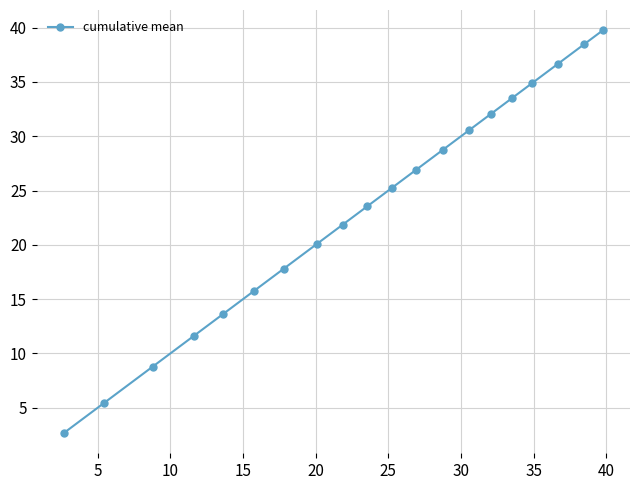

True or false: the data has more than 1 interior local peaks.

False